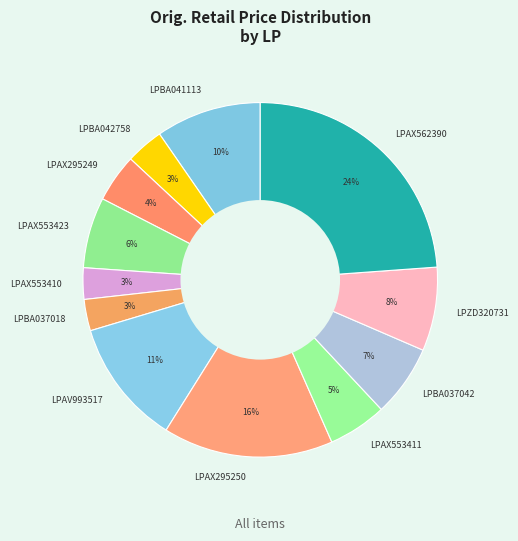

Combined, do LPBA041113 and LPAX295249 account for over 50%?

No